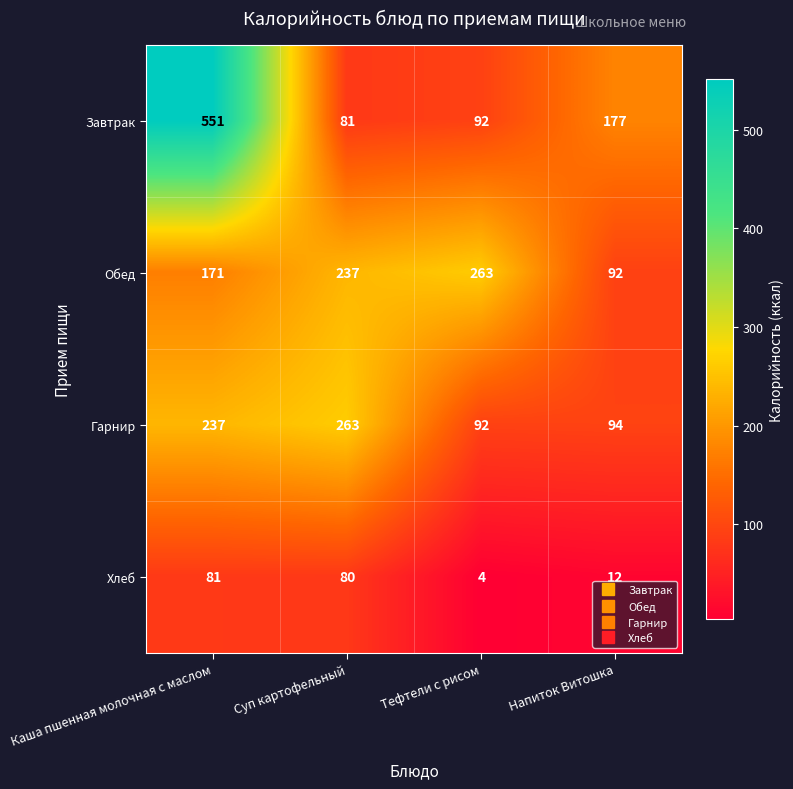

True or false: Гарнир has a value of 29 at Напиток Витошка.

False